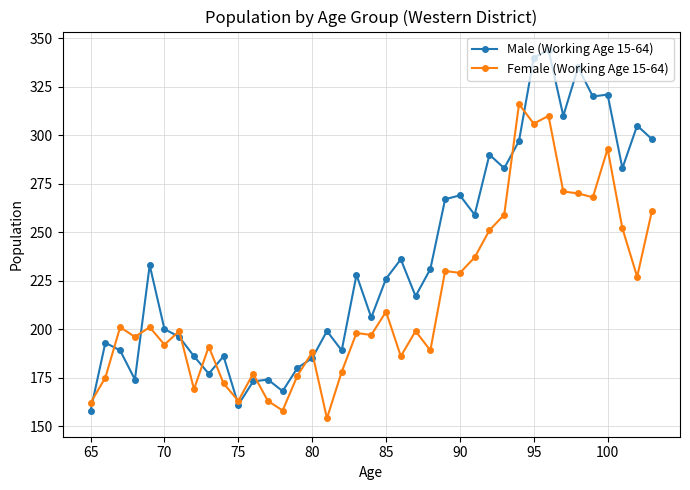

What is the minimum value shown in the chart?

154